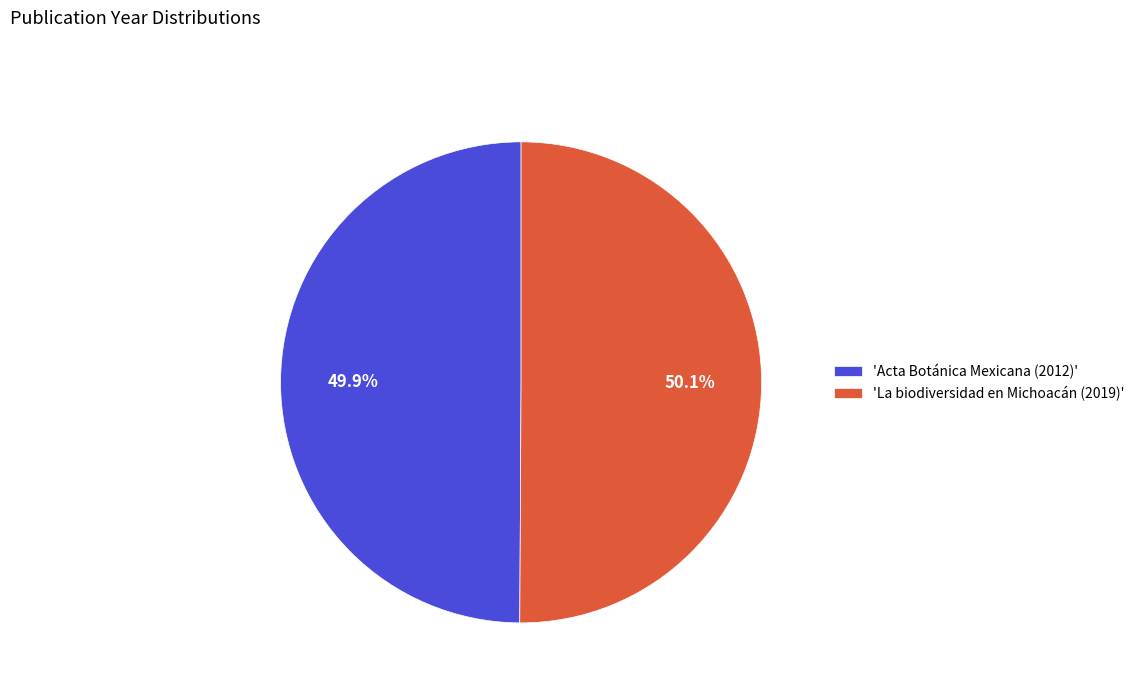

How much of the chart is everything except 'La biodiversidad en Michoacán (2019)'?

49.9%